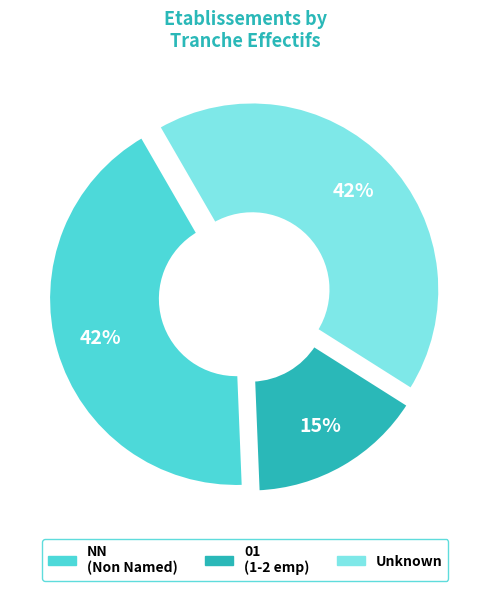

Approximately how many times larger is the value at 01 (1-2 emp) compared to NN (Non Named)?

0.4